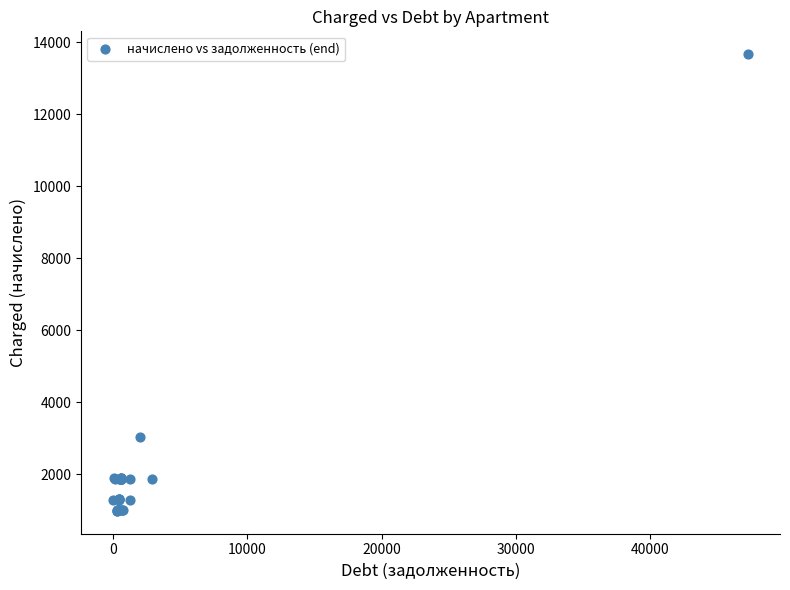

What Y value in the scatter plot is closest to 7330?

3044.1